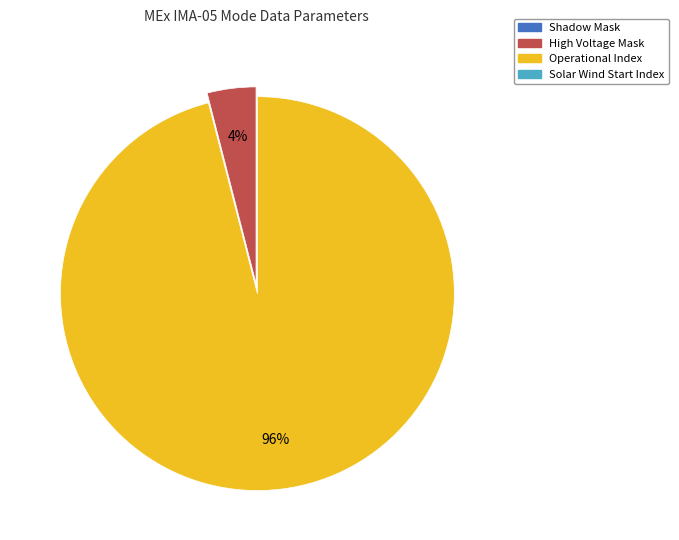

Is there any slice that represents more than half of the pie?

Yes